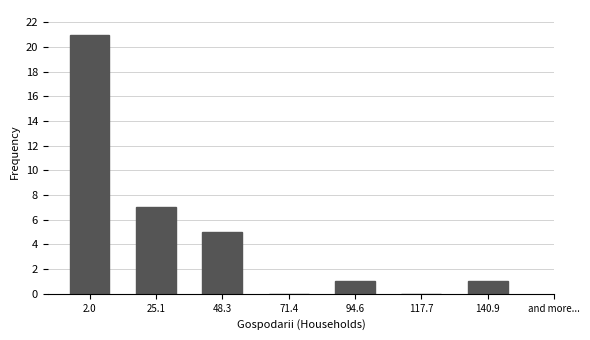

Reading right to left, extract all data points from this chart.

140.9=1	117.7=0	94.6=1	71.4=0	48.3=5	25.1=7	2.0=21